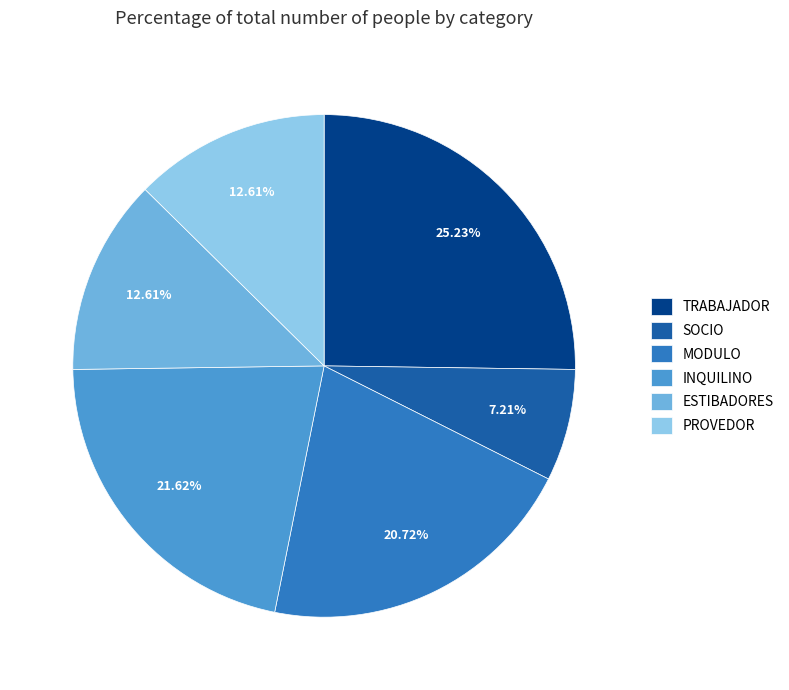

Between TRABAJADOR and INQUILINO, which is larger?

TRABAJADOR